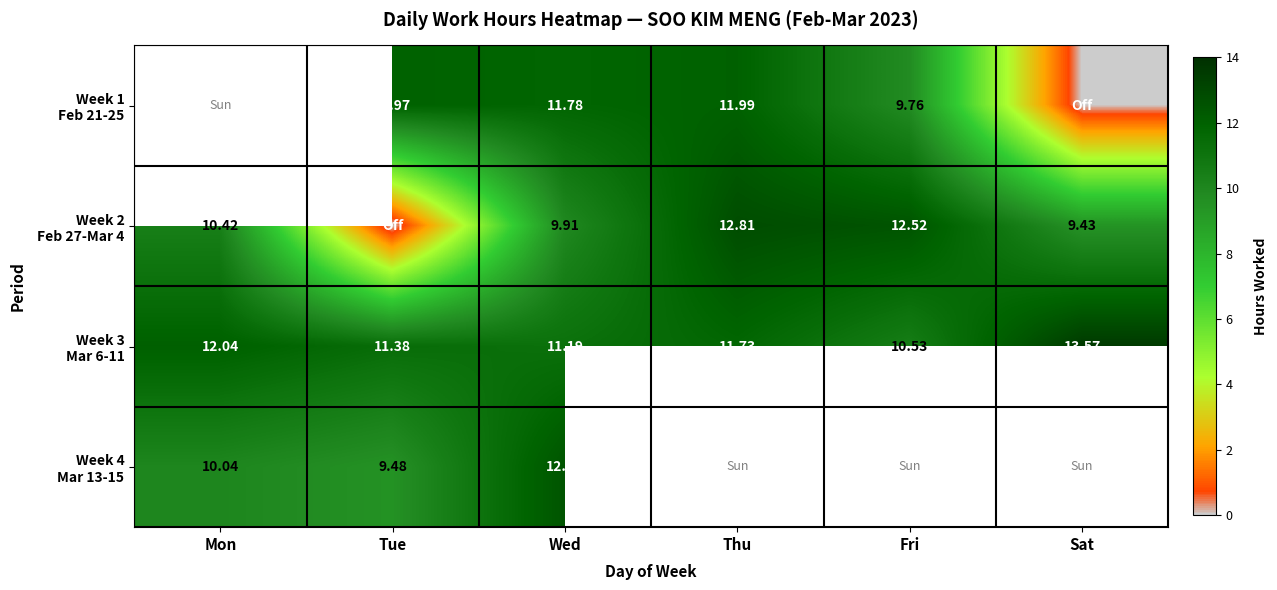

How many data points in Week 2 Feb 27-Mar 4 are above 10?

3